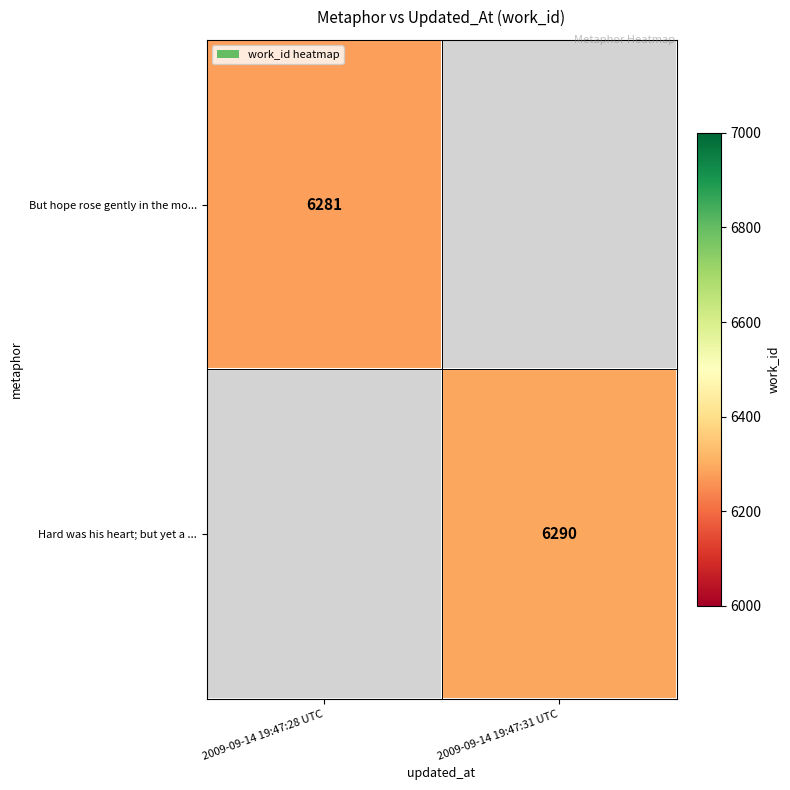

True or false: Hard was his heart; but yet a ... has a value of 6290 at 2009-09-14 19:47:31 UTC.

True